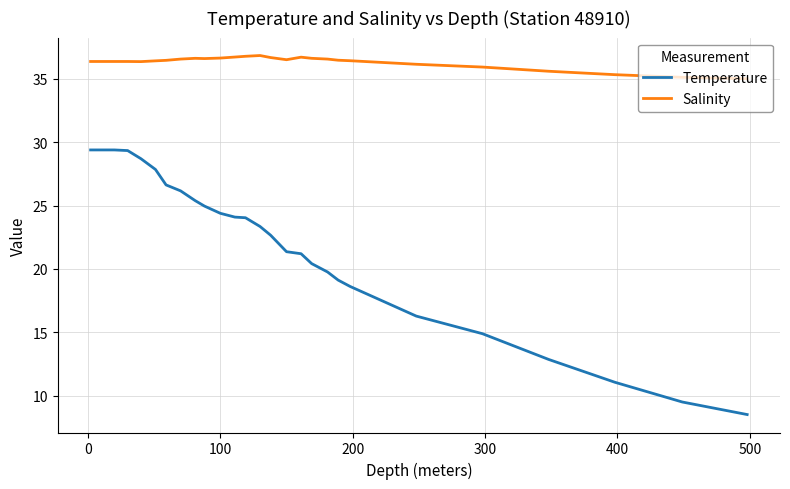

List the series in order of their overall mean, highest first.

Salinity, Temperature